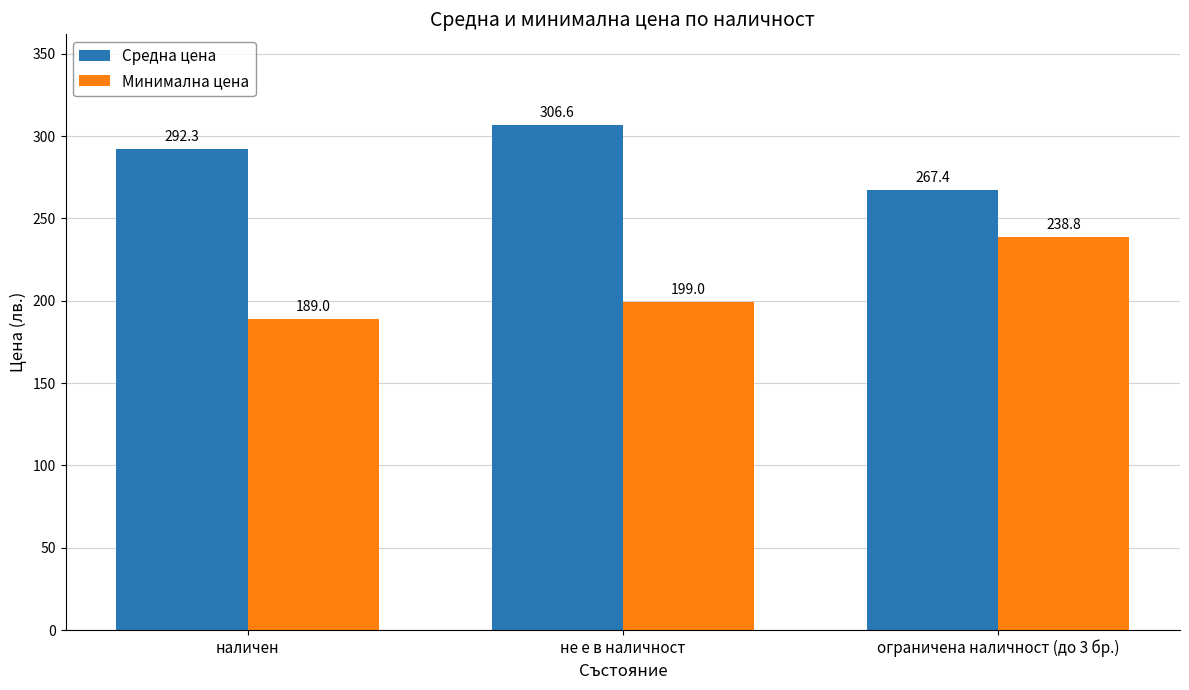

What is the minimum value shown in the chart?

189.0